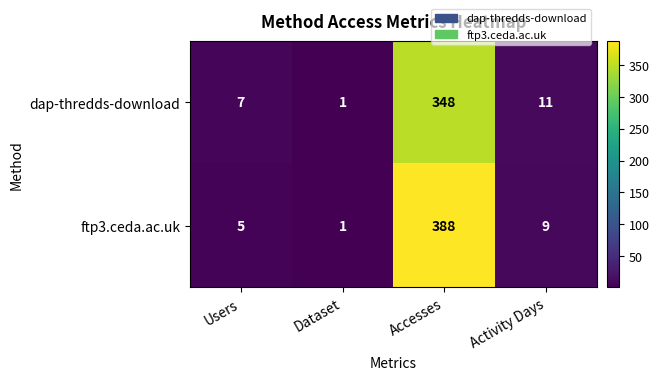

List the series in order of their overall mean, highest first.

ftp3.ceda.ac.uk, dap-thredds-download